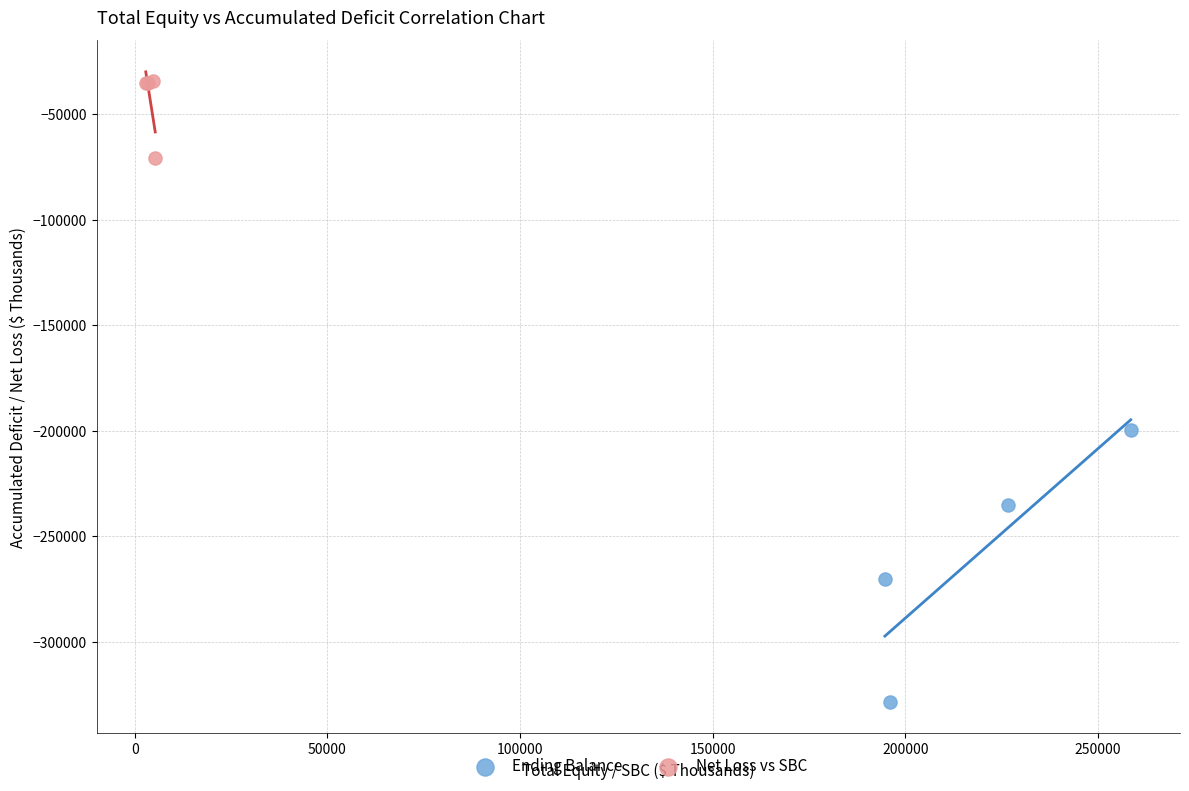

Which series contains the lowest Y value?

Ending Balance